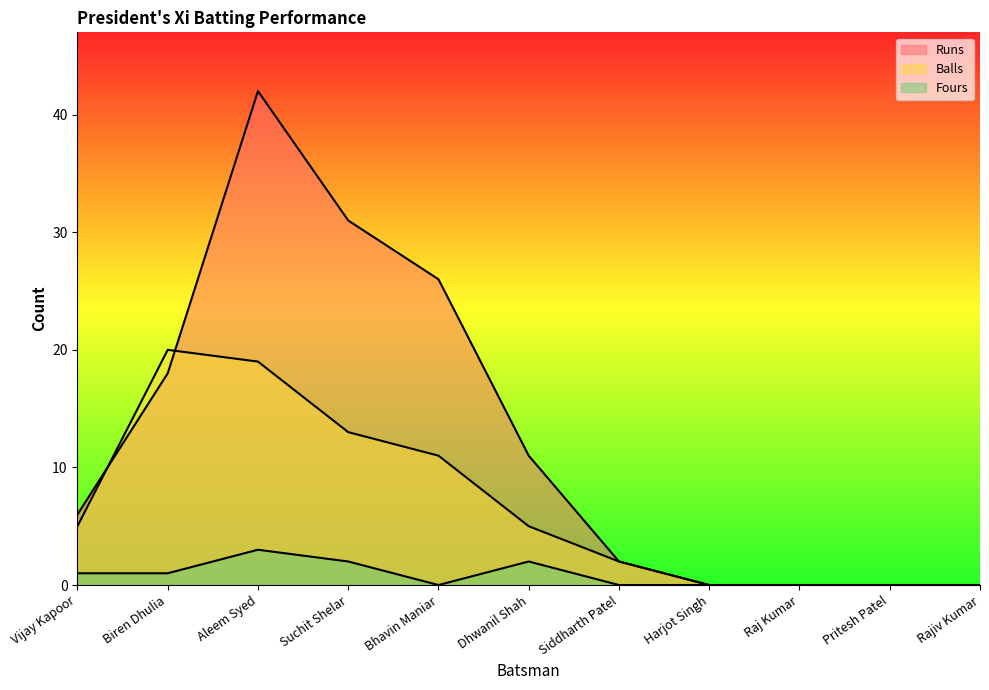

What is the value of the Balls point at the 7th from the left?

2